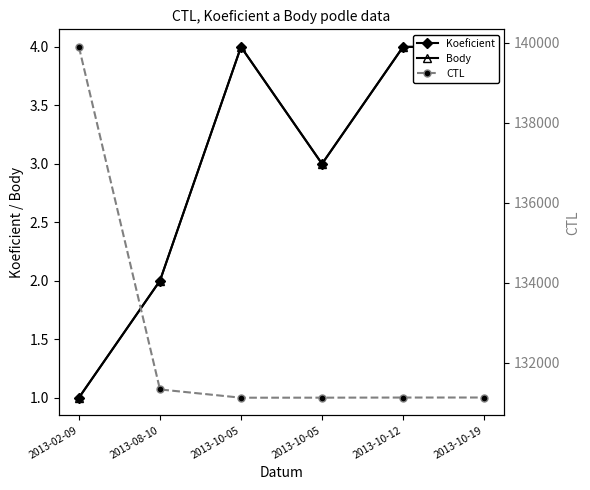

What is the difference between the highest and lowest values at 2013-10-05?

131115